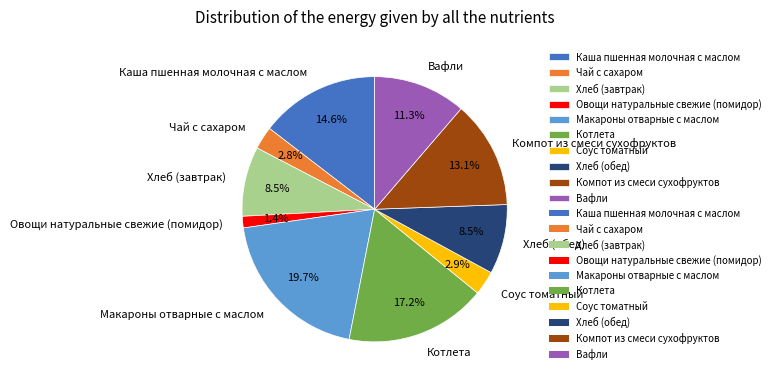

Combined, do Хлеб (завтрак) and Вафли account for over 50%?

No